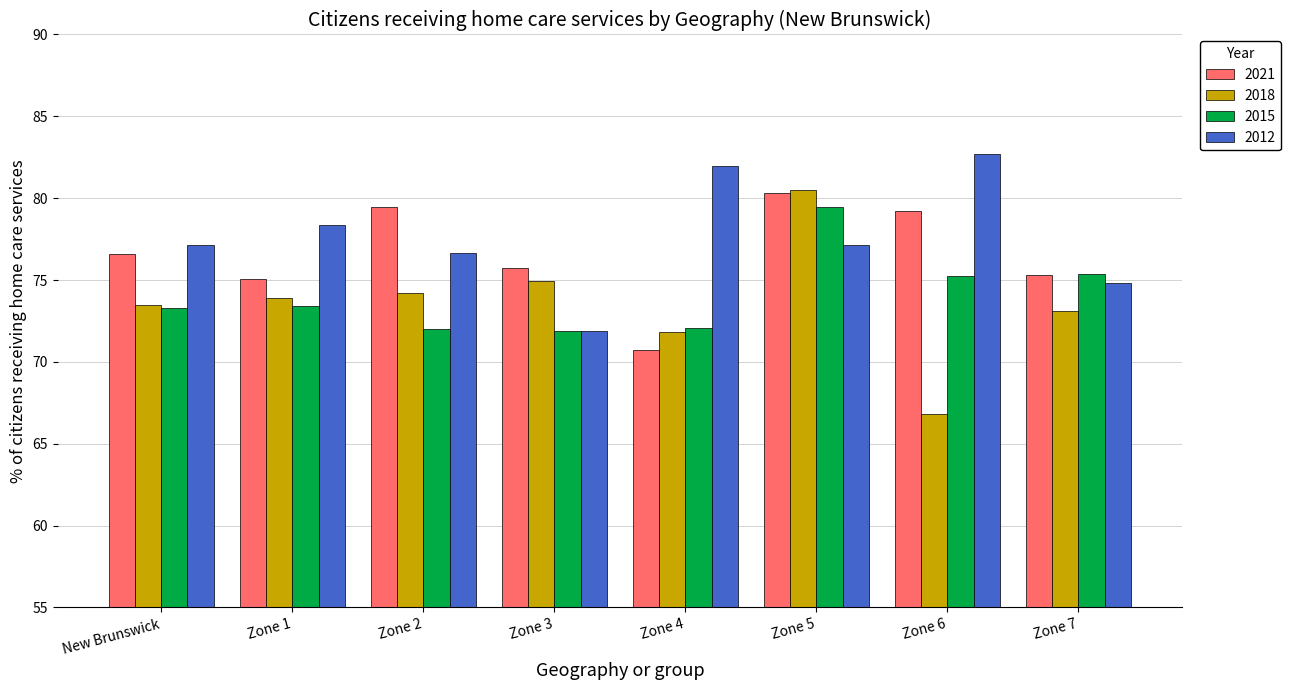

What is the difference between the highest and lowest values at New Brunswick?

3.8